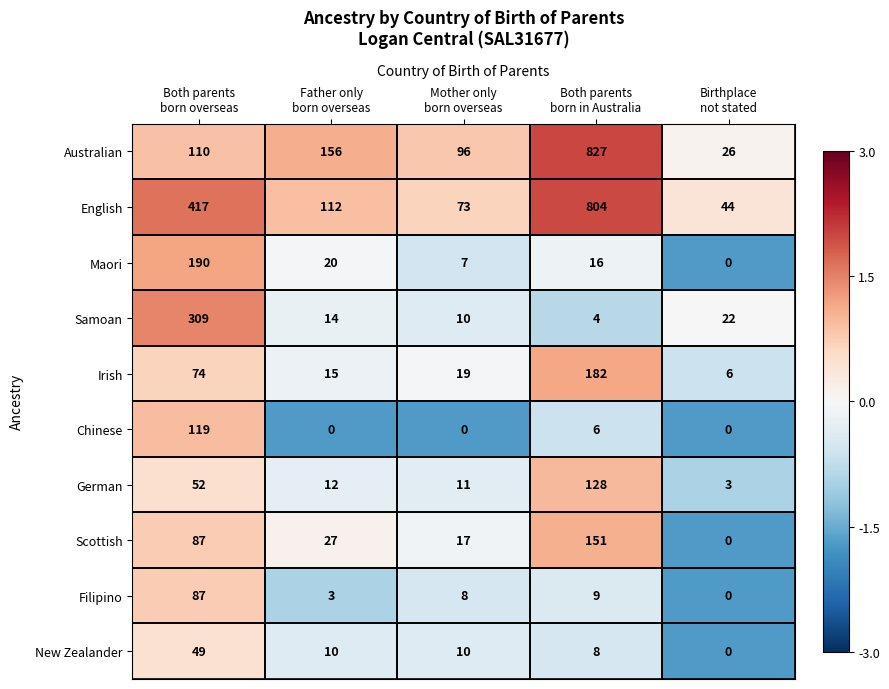

What is the average value of the Maori series?

47